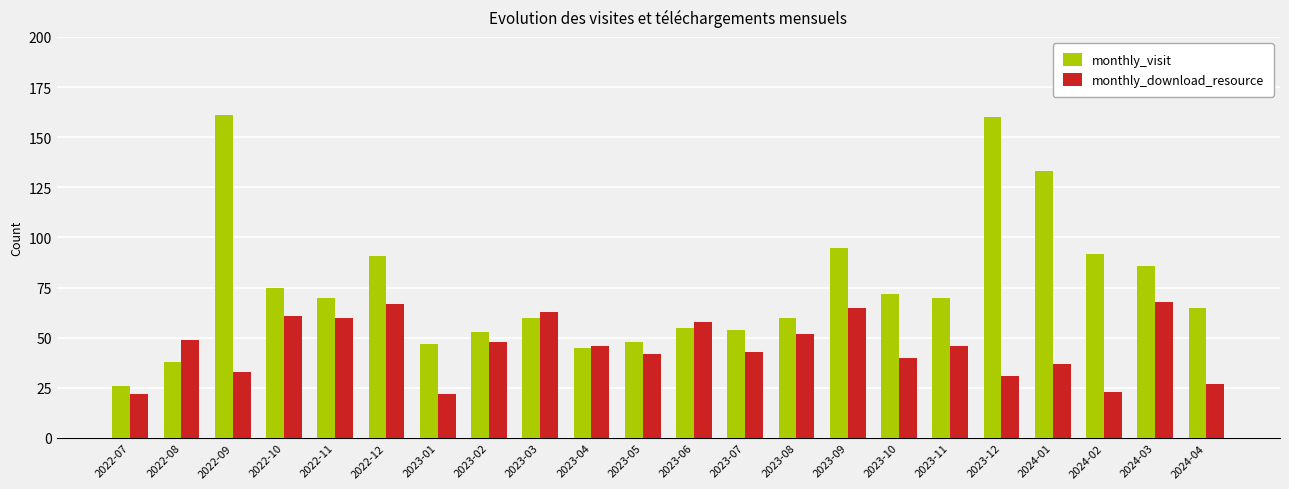

The monthly_download_resource series shows 19 at 2023-08. True or false?

False